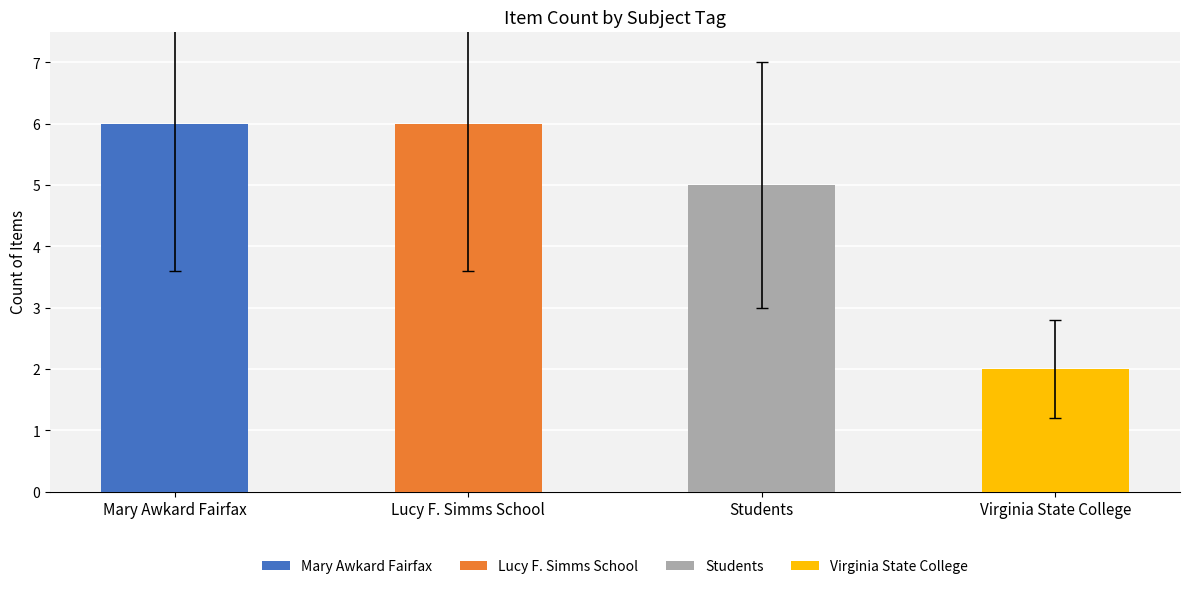

Is it true that the value at Students is 5?

True